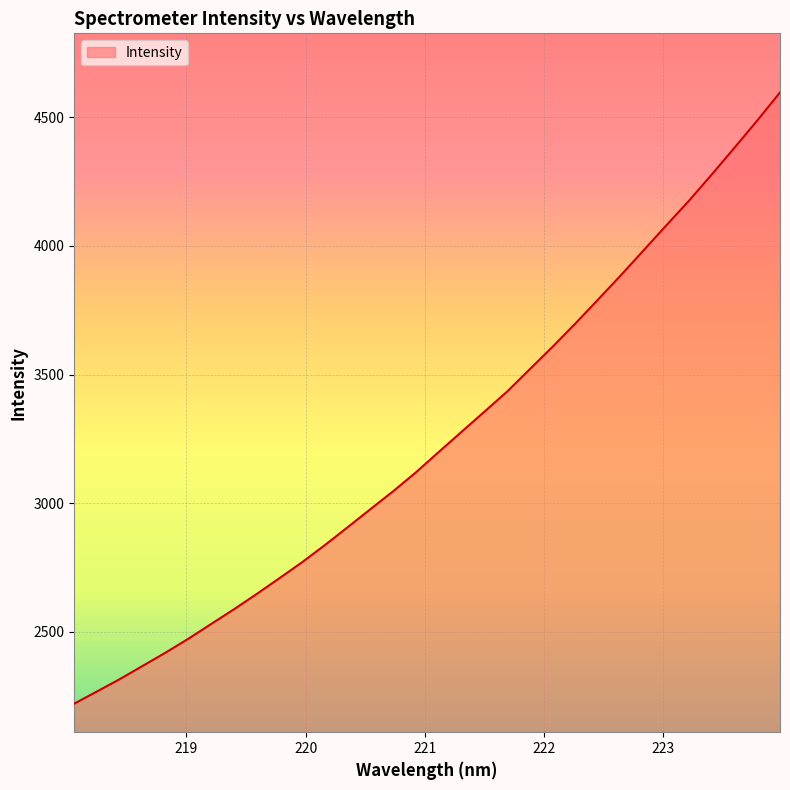

What is the smallest value displayed?

2221.1